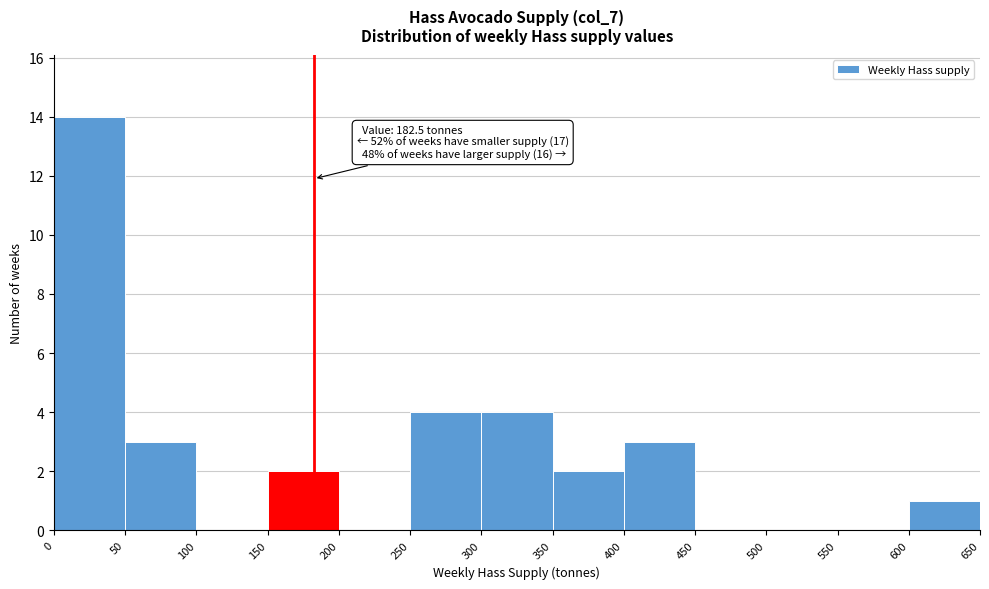

Over which range of the x-axis is the bar tallest?

0 to 50